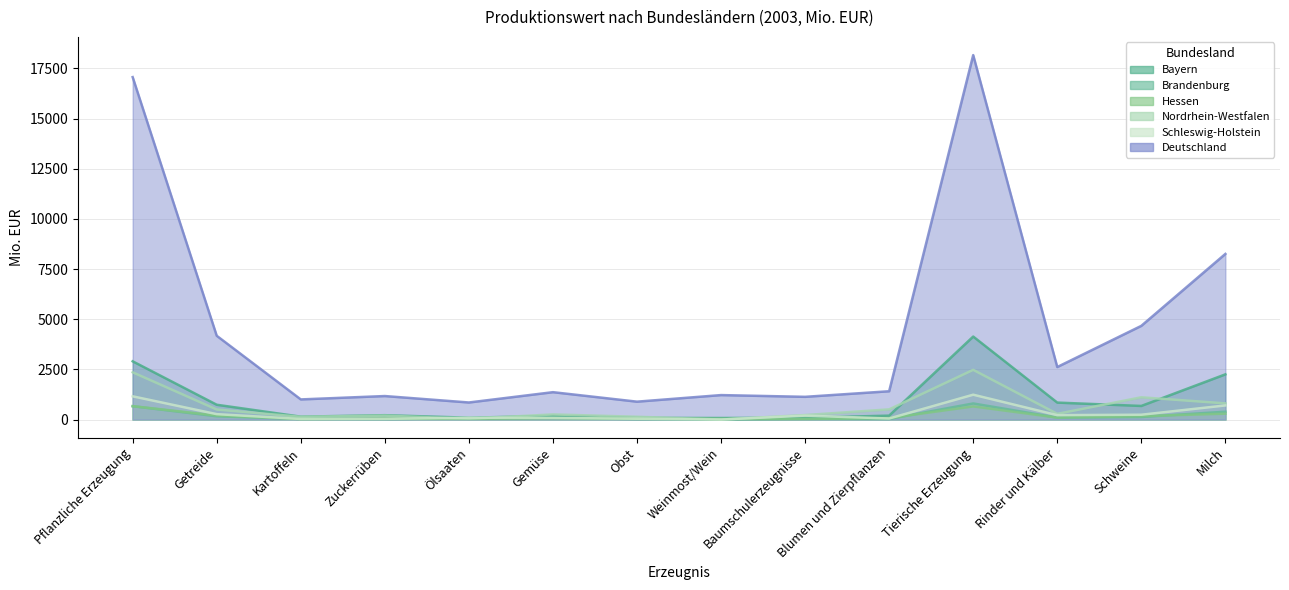

At which label does Bayern reach its minimum?

Weinmost/Wein